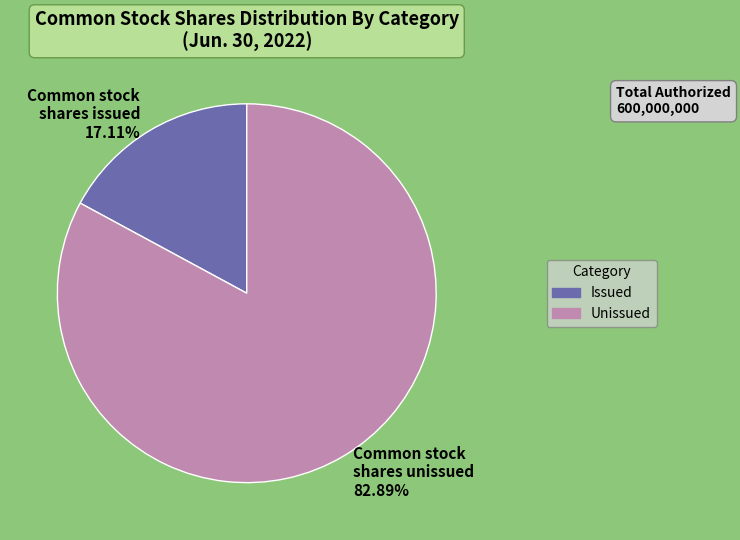

Is there a majority slice in this chart?

Yes